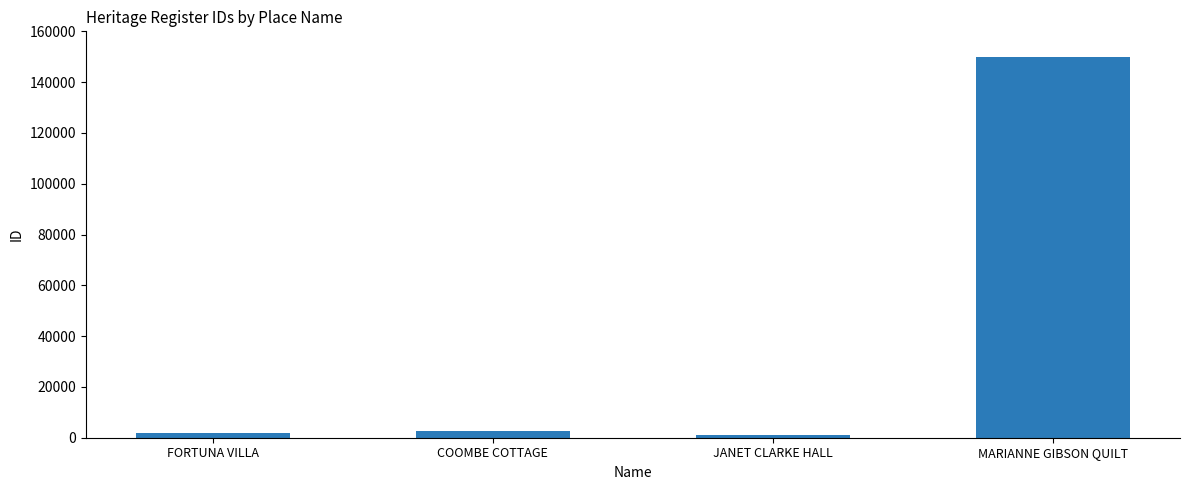

Reading left to right, what are all the values shown in this chart?

1775	2825	900	149911